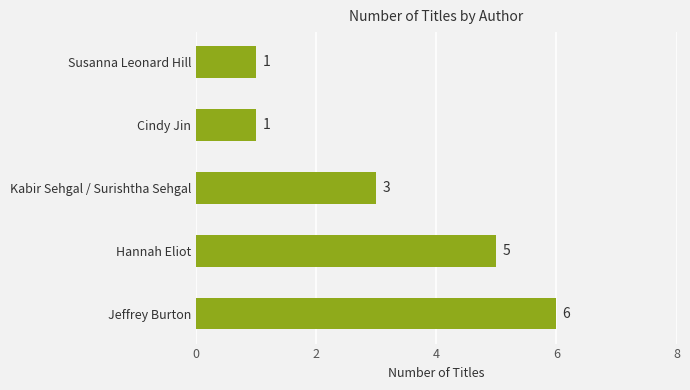

What is the maximum value shown in the chart?

6